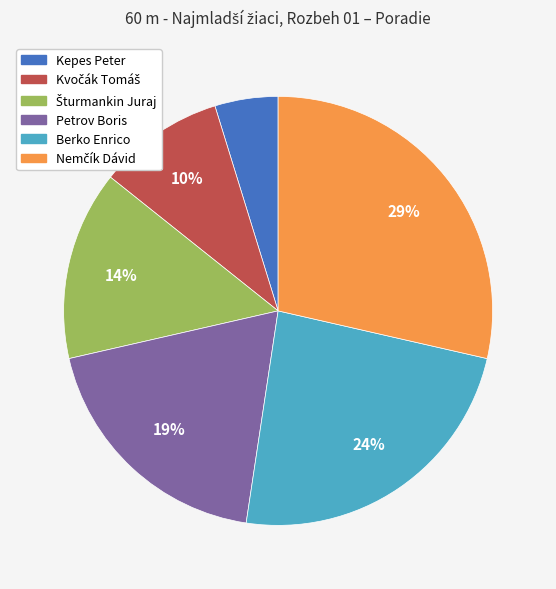

To the nearest percent, what portion does Kepes Peter represent?

5%